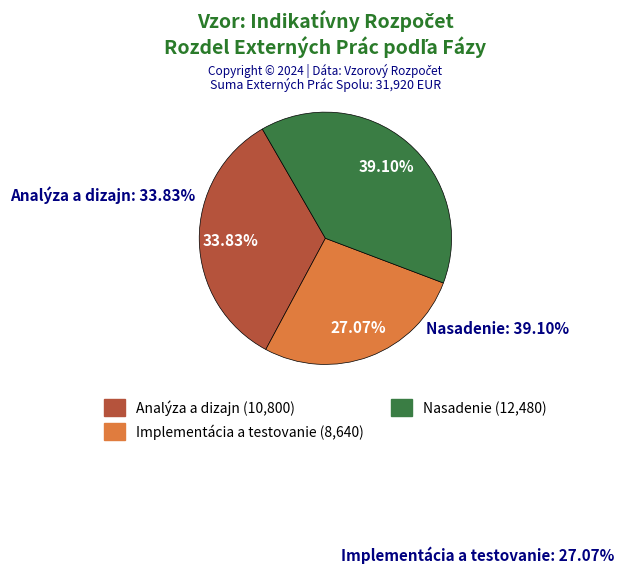

What percentage do Nasadenie and Implementácia a testovanie together represent?

66.2%